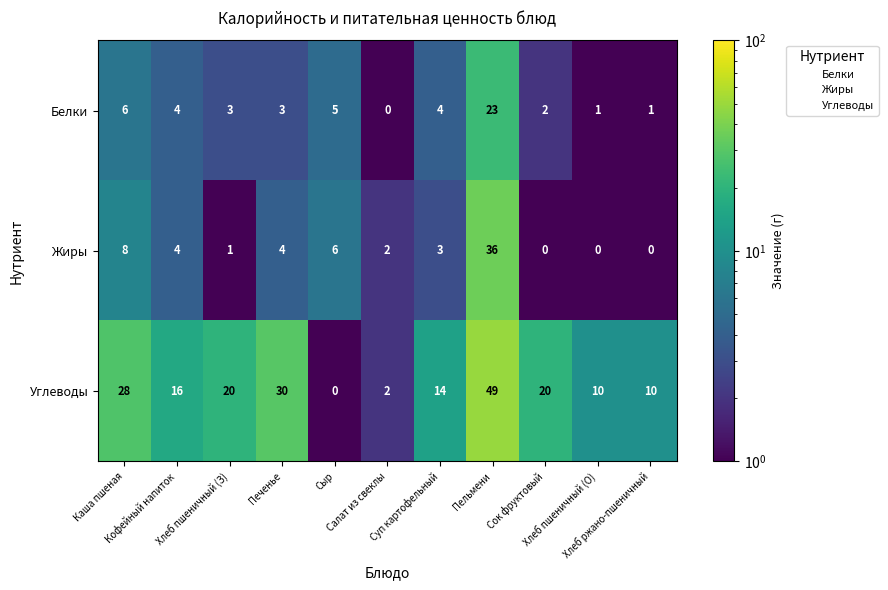

What is the greatest value displayed?

49